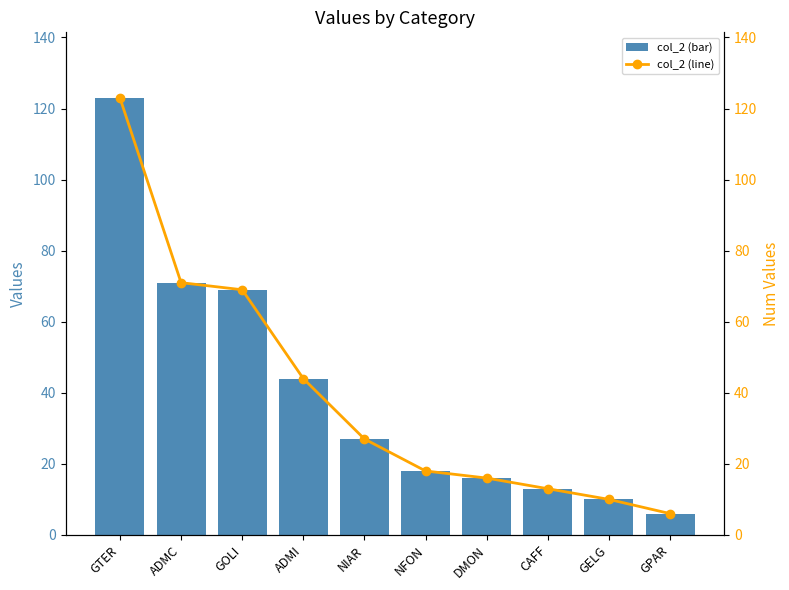

Read the col_2 (bar) value at ADMC.

71